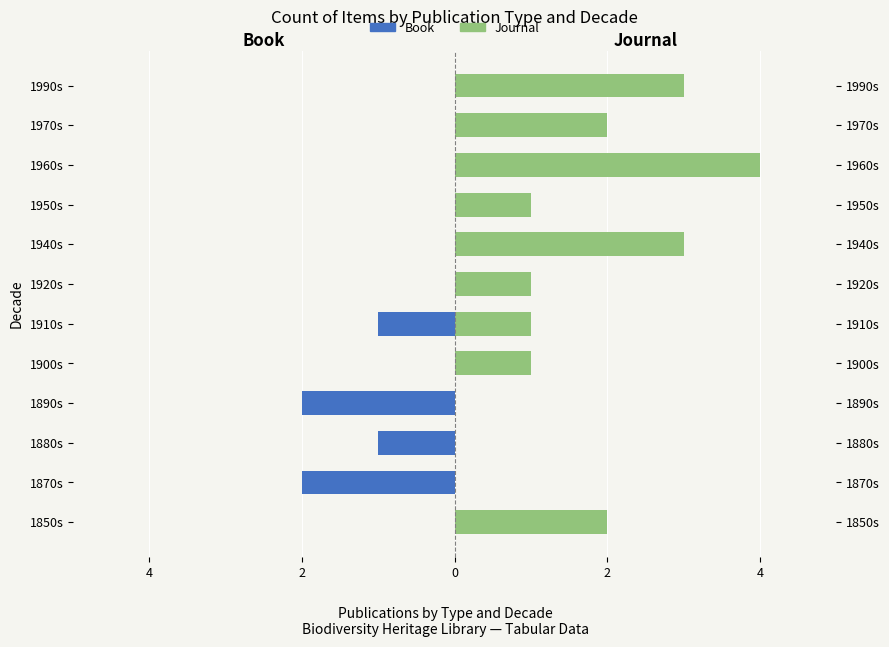

How many distinct data groups are displayed?

2